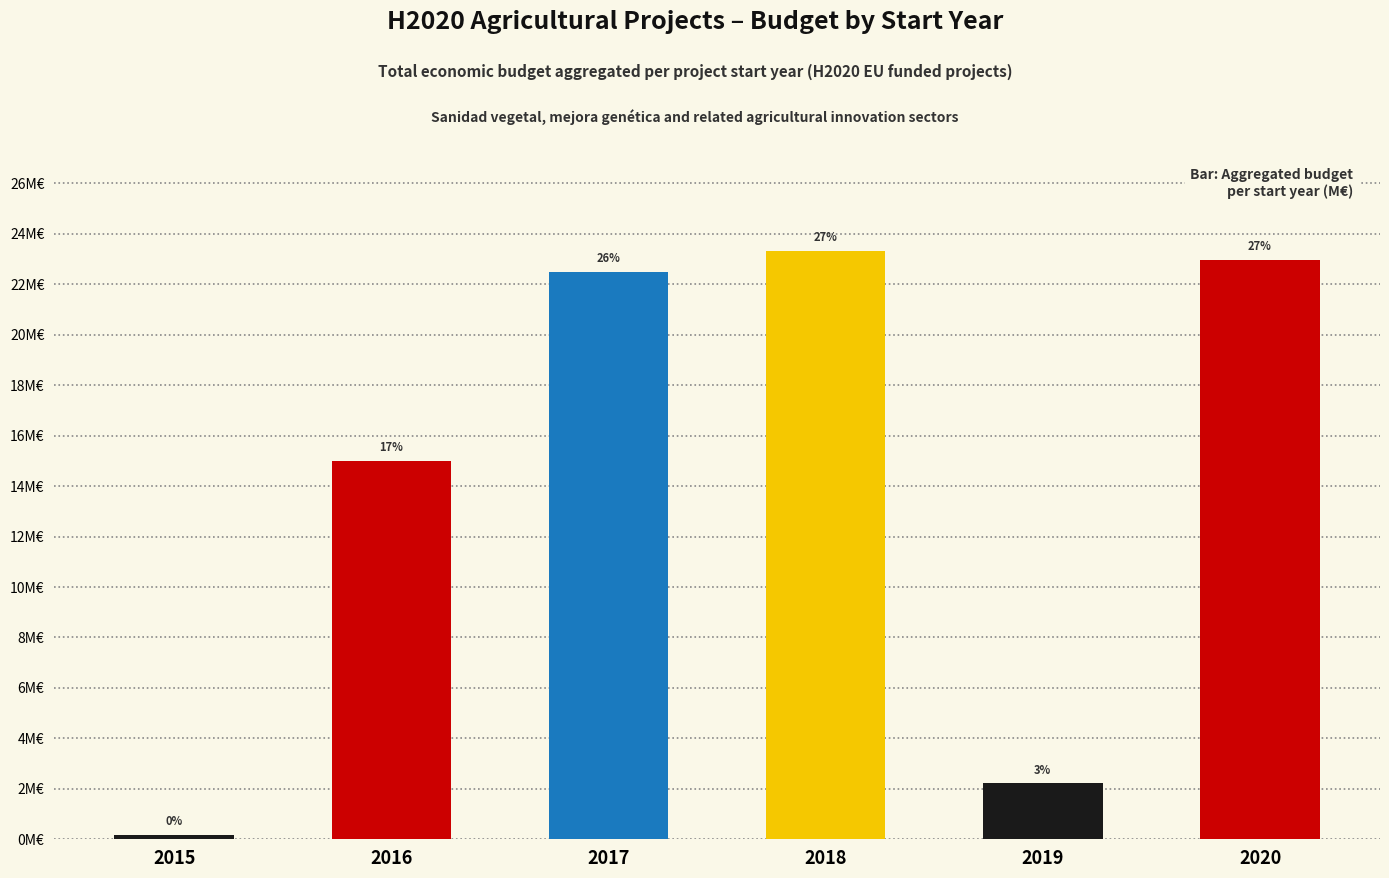

True or false: the data shows 5807770 at 2017.

False